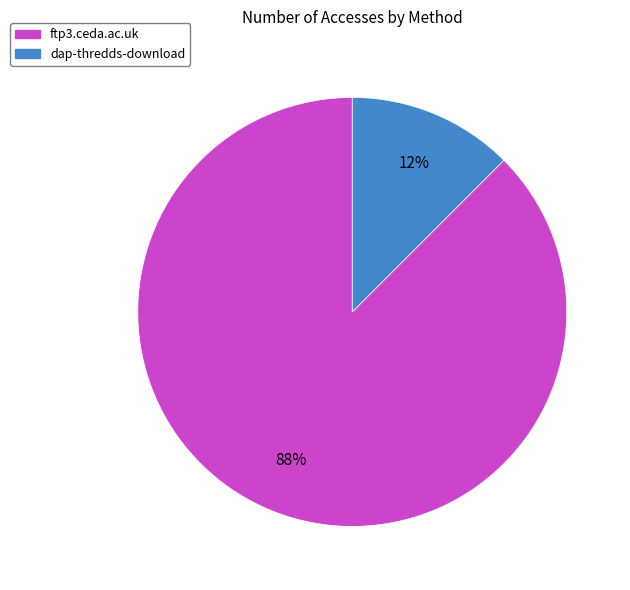

True or false: dap-thredds-download accounts for 12% of the total.

True